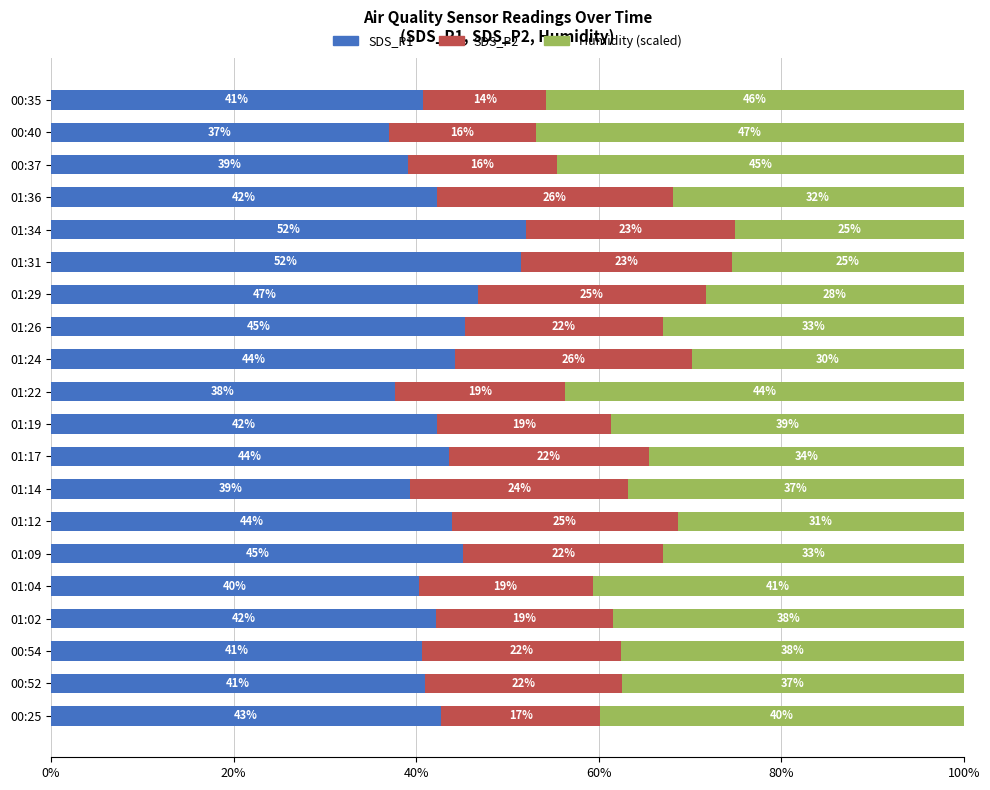

What is the difference between the maximum and minimum values in the SDS_P1 series?

15.1